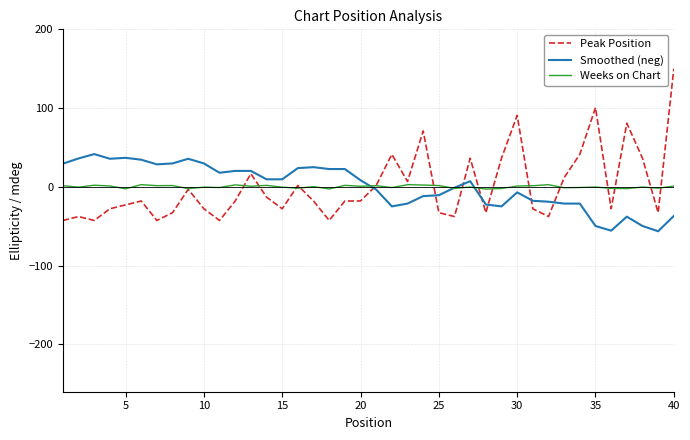

What is the highest value of the Smoothed (neg) series?

41.6